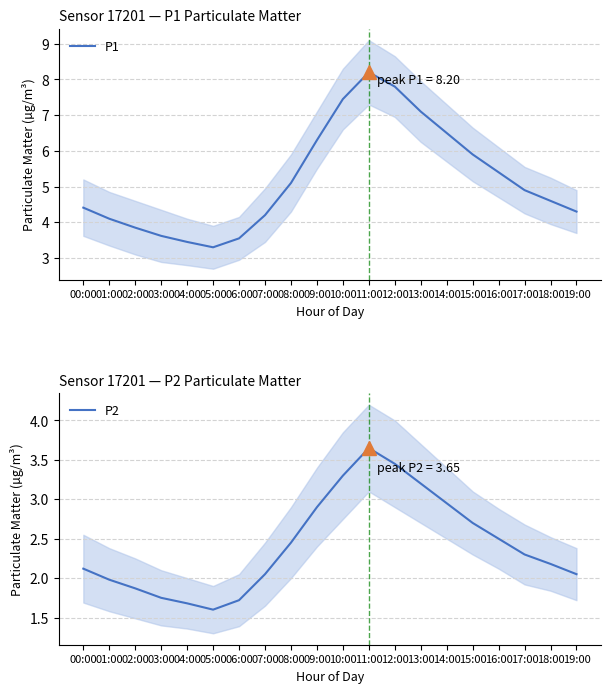

True or false: P1 has more than 0 interior local peaks.

True